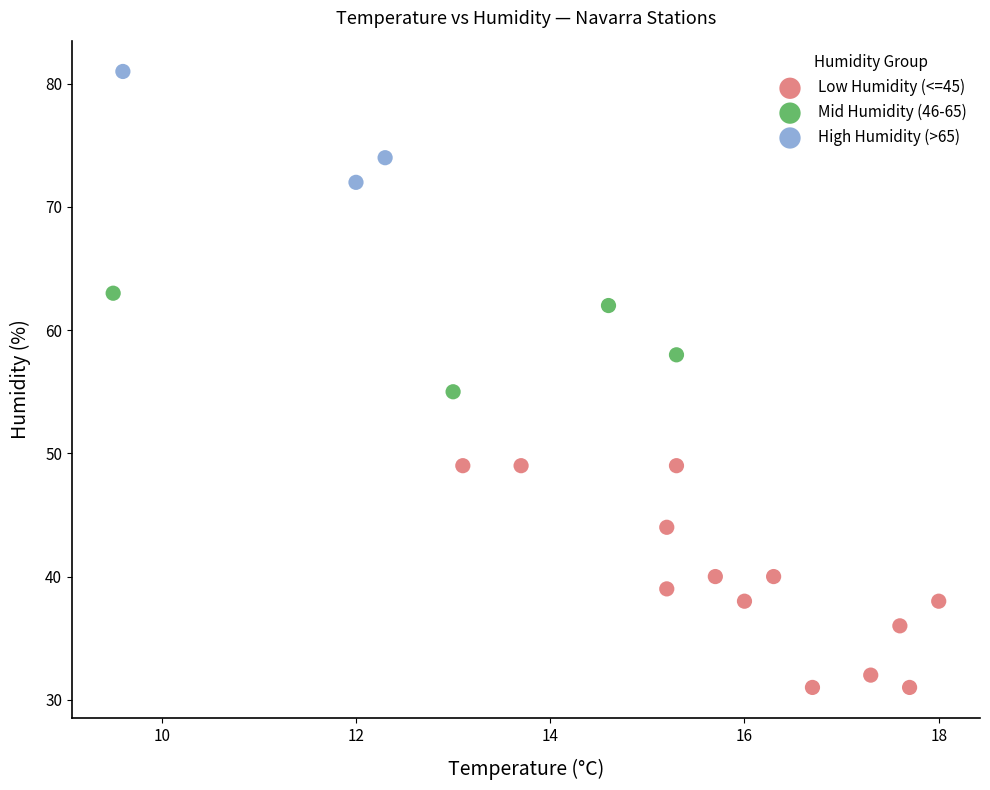

Which series reaches the maximum Y coordinate?

High Humidity (>65)